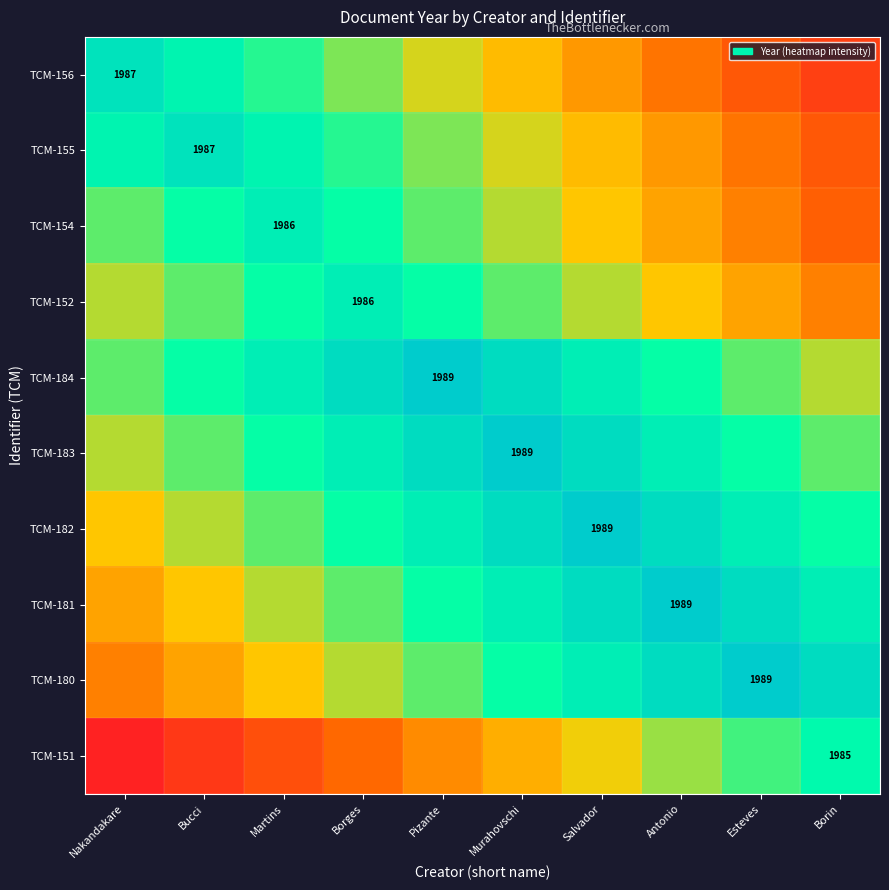

The TCM-183 series shows 544.2 at Murahovschi. True or false?

False